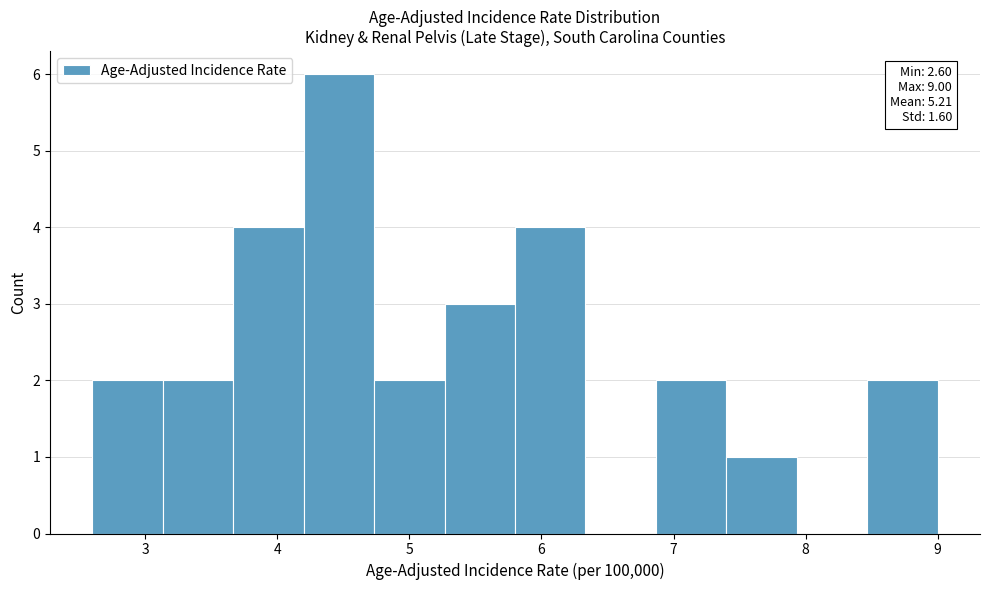

Over which range of the x-axis is the bar tallest?

4.2 to 4.7